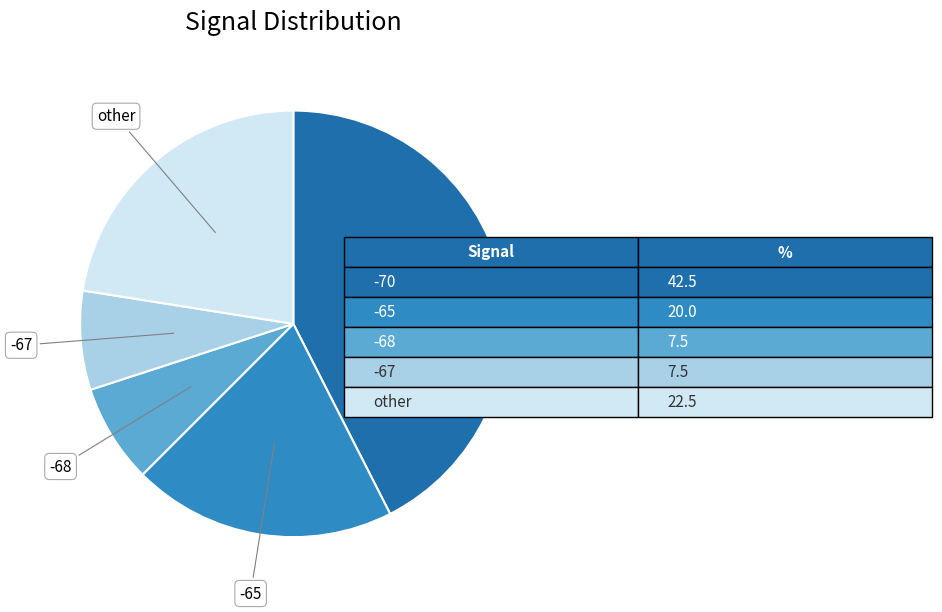

How many slices are in this pie chart?

5